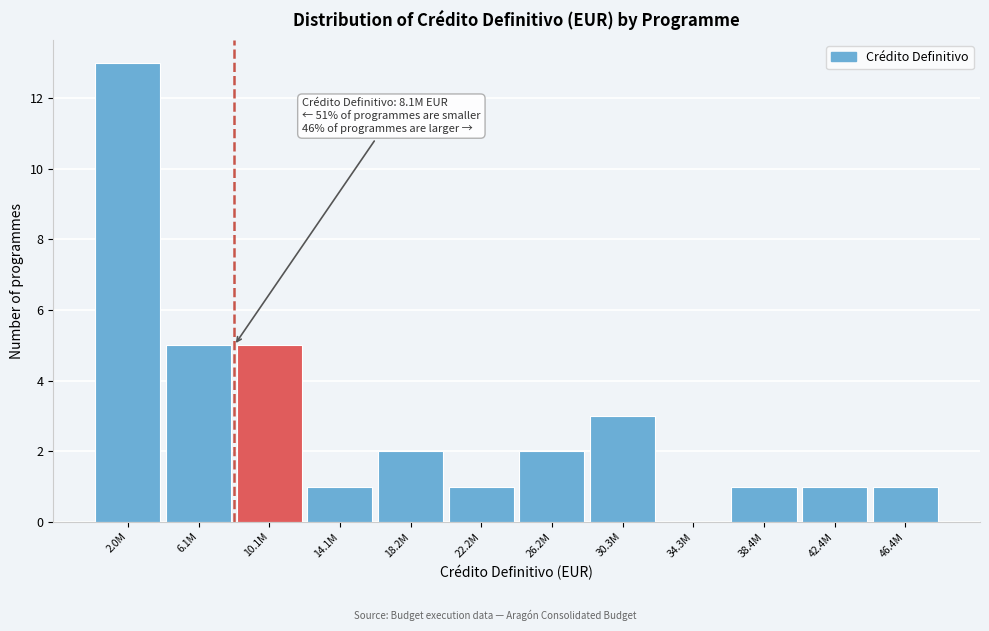

Reading left to right, extract all data points from this chart.

2.0M=13	6.1M=5	10.1M=5	14.1M=1	18.2M=2	22.2M=1	26.2M=2	30.3M=3	34.3M=0	38.4M=1	42.4M=1	46.4M=1